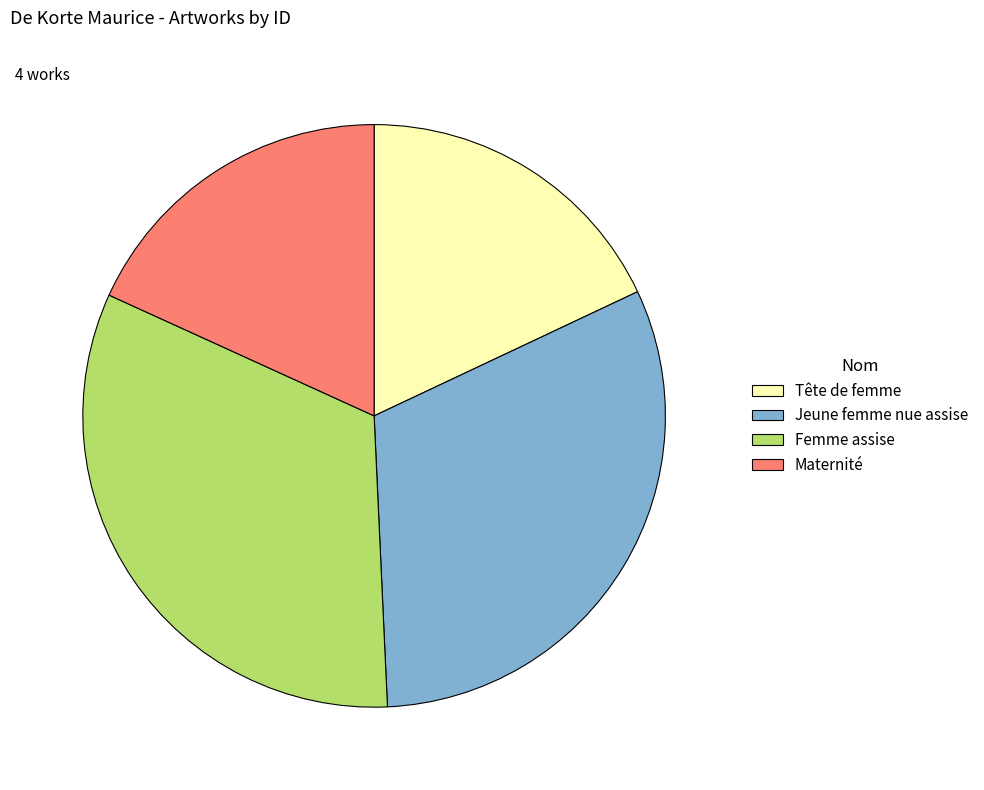

Which category has the biggest portion of the pie?

Femme assise